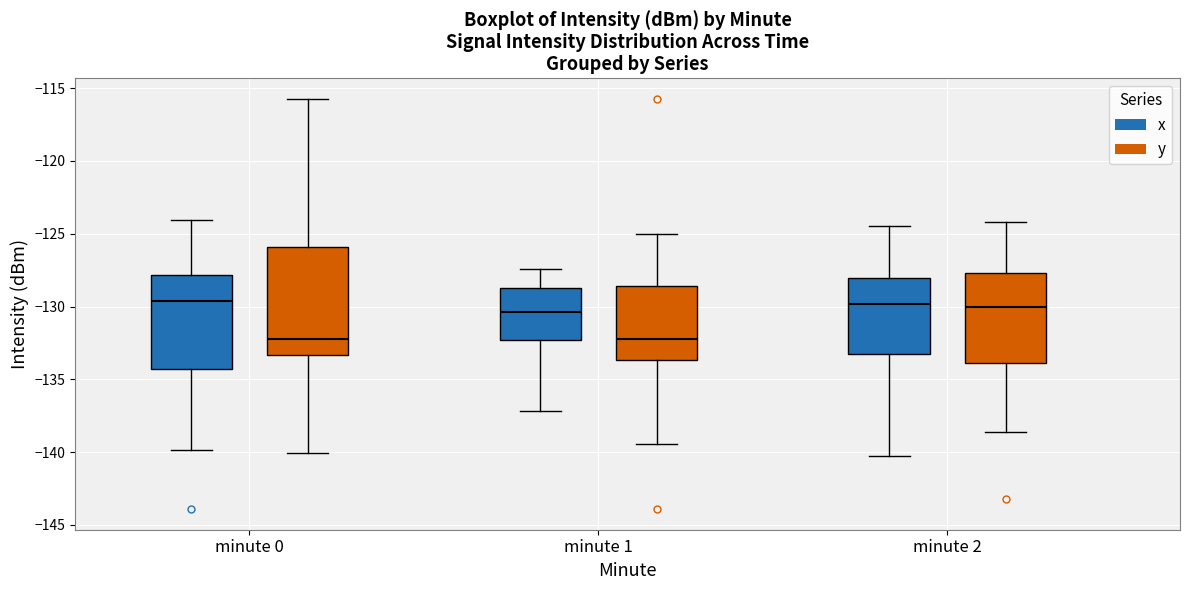

Where does the median line of the box for minute 0 (x) sit on the y-axis? The values are not printed on the chart, so give them approximately, as read against the axis.

-129.5